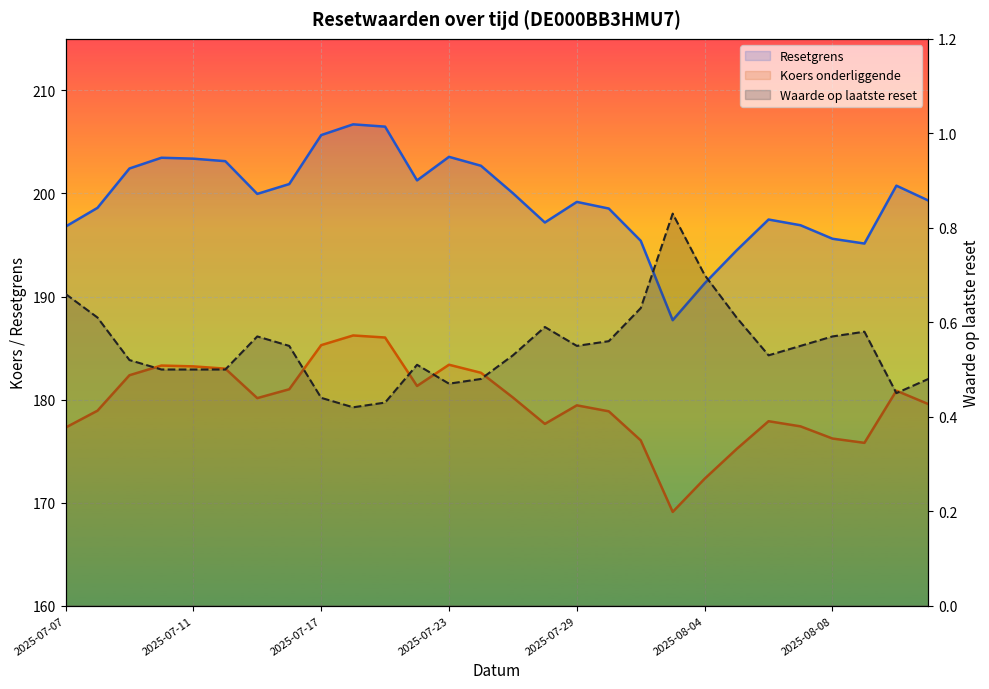

Which series has the largest range (max minus min)?

Resetgrens